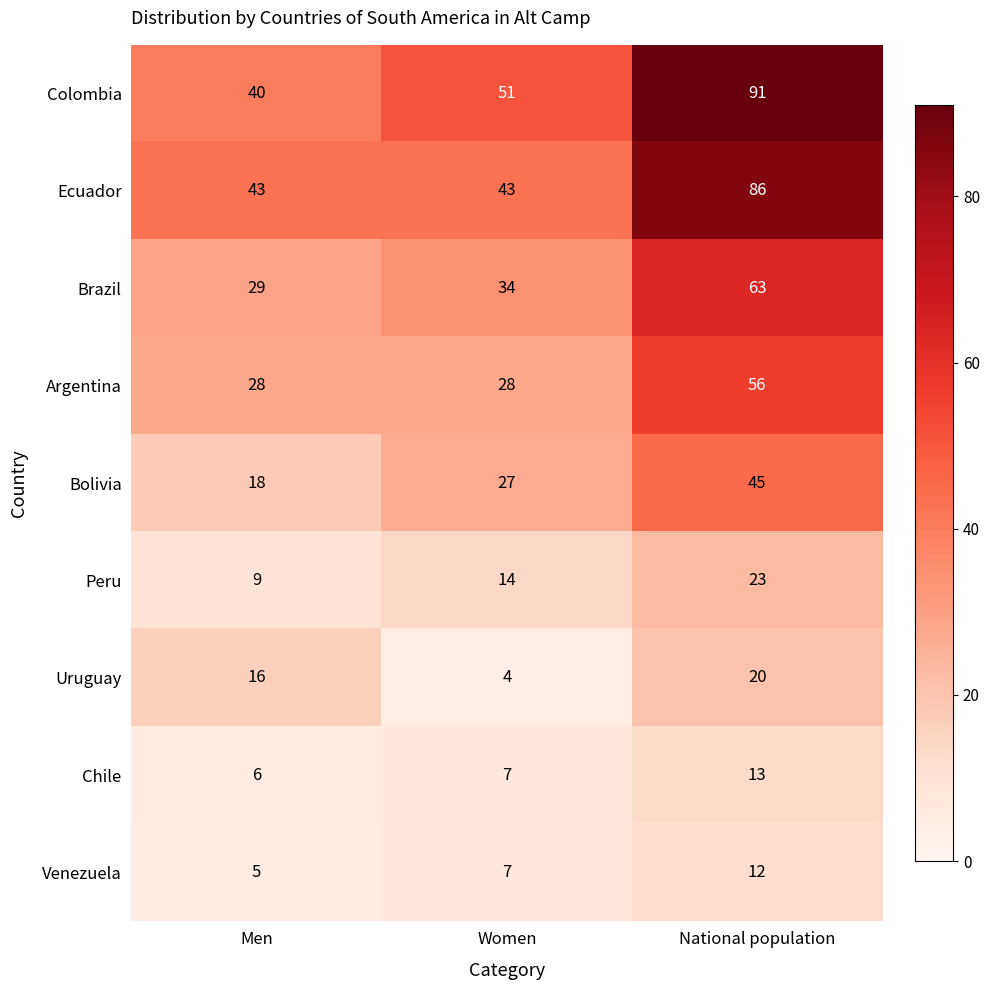

Which label corresponds to the largest value in the chart?

National population